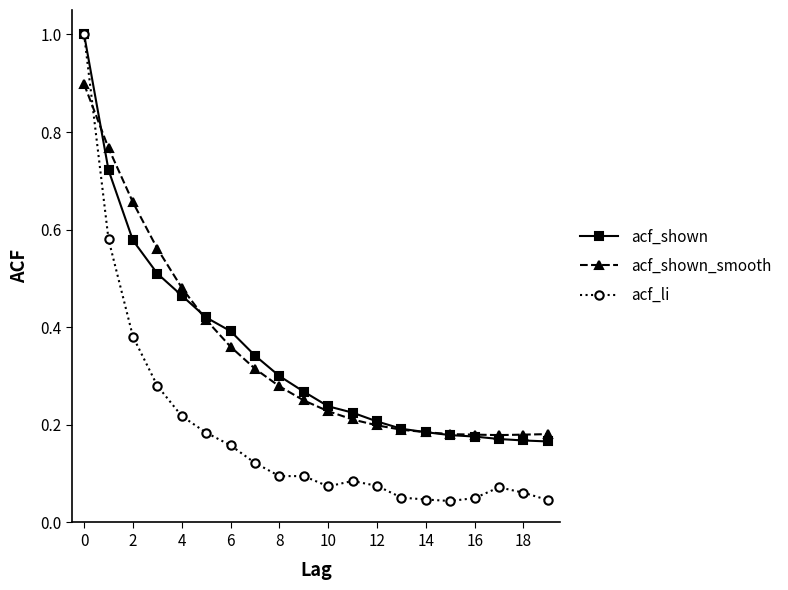

What is the greatest value displayed?

1.0